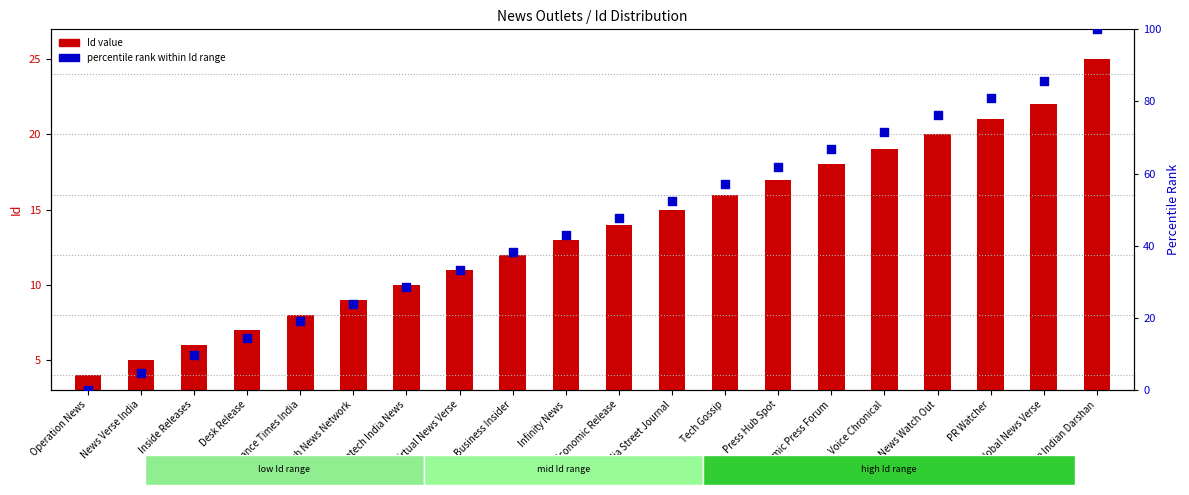

Which series contains the lowest Y value?

percentile rank within Id range